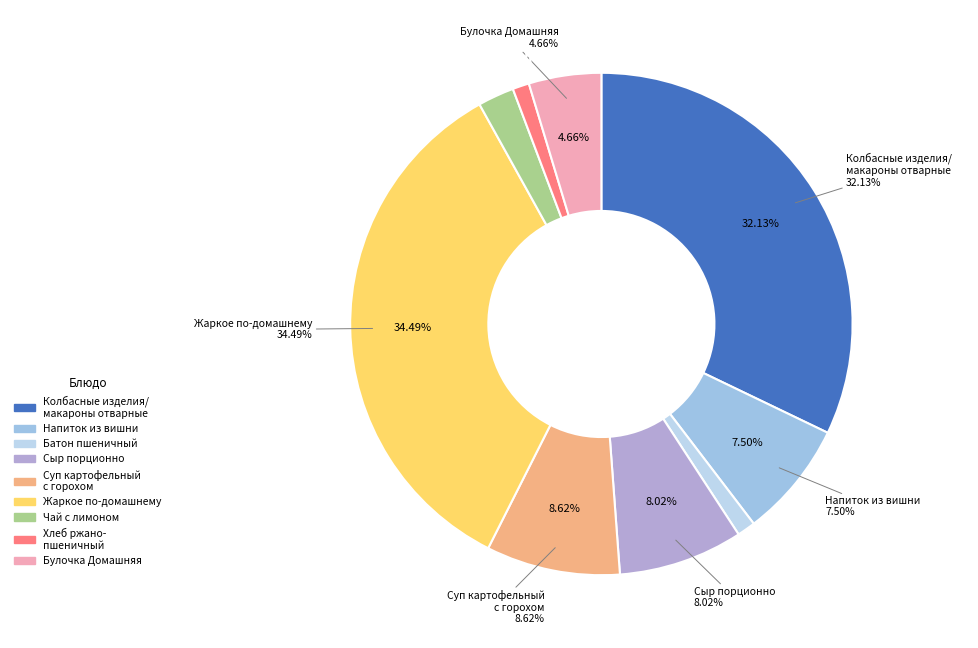

How many slices are in this pie chart?

9